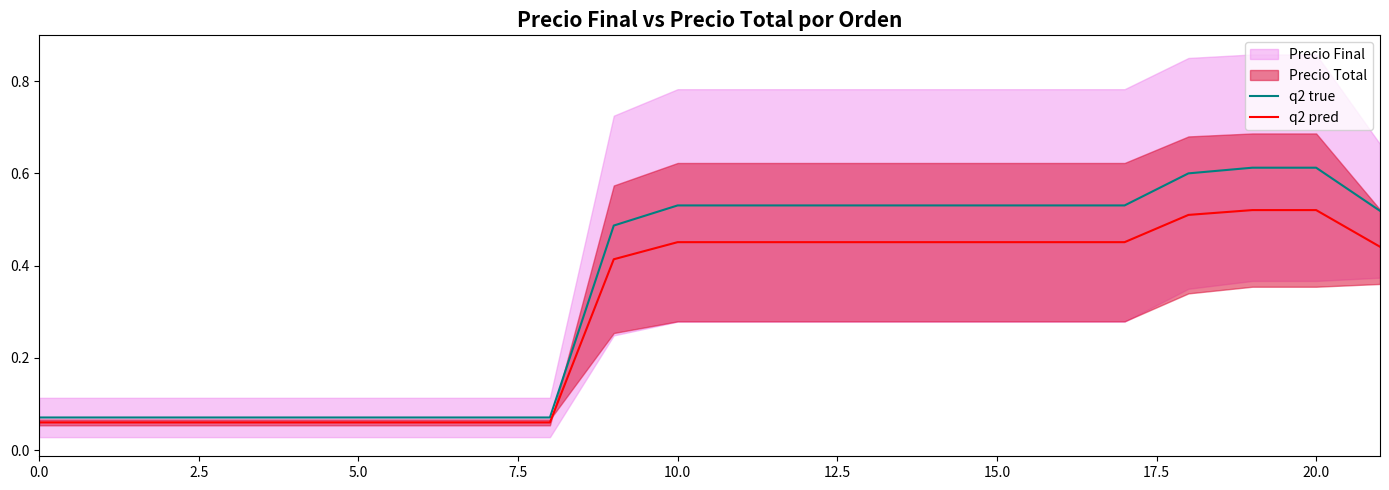

Does the chart display data point markers on the line(s)?

No